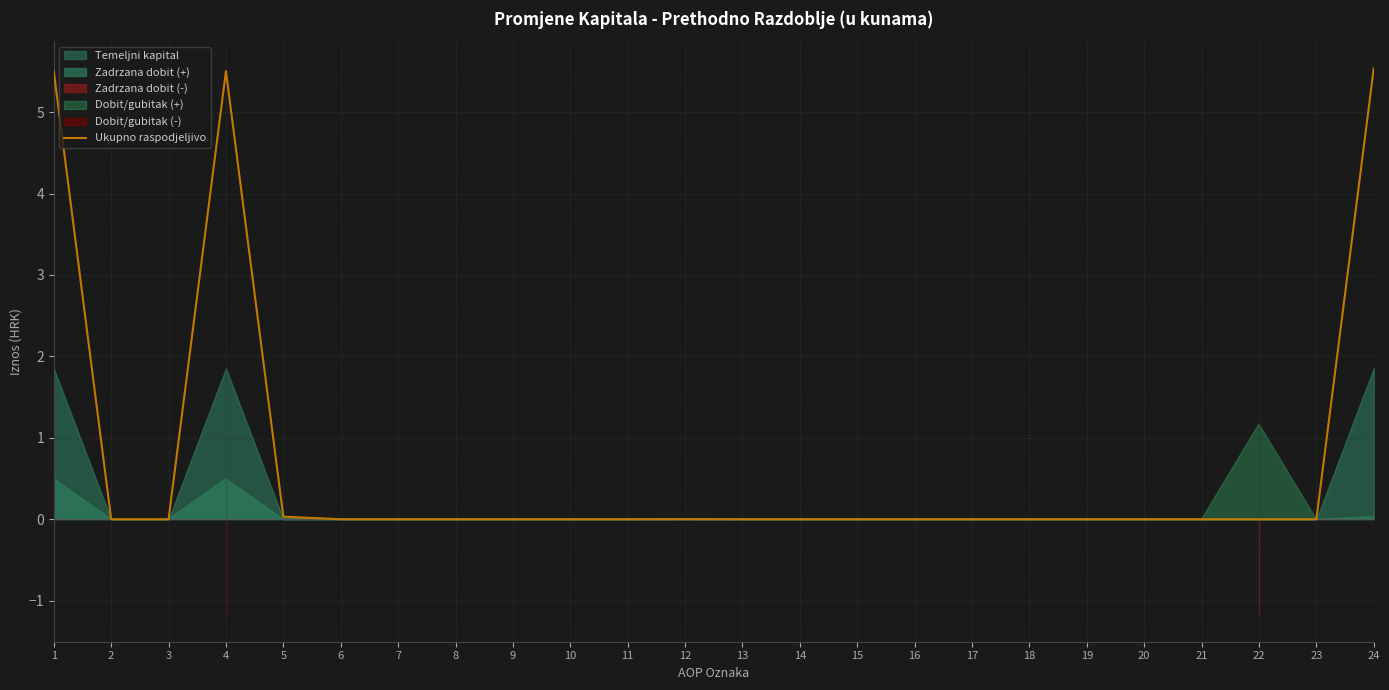

Between 7 and 3, which is larger?

7